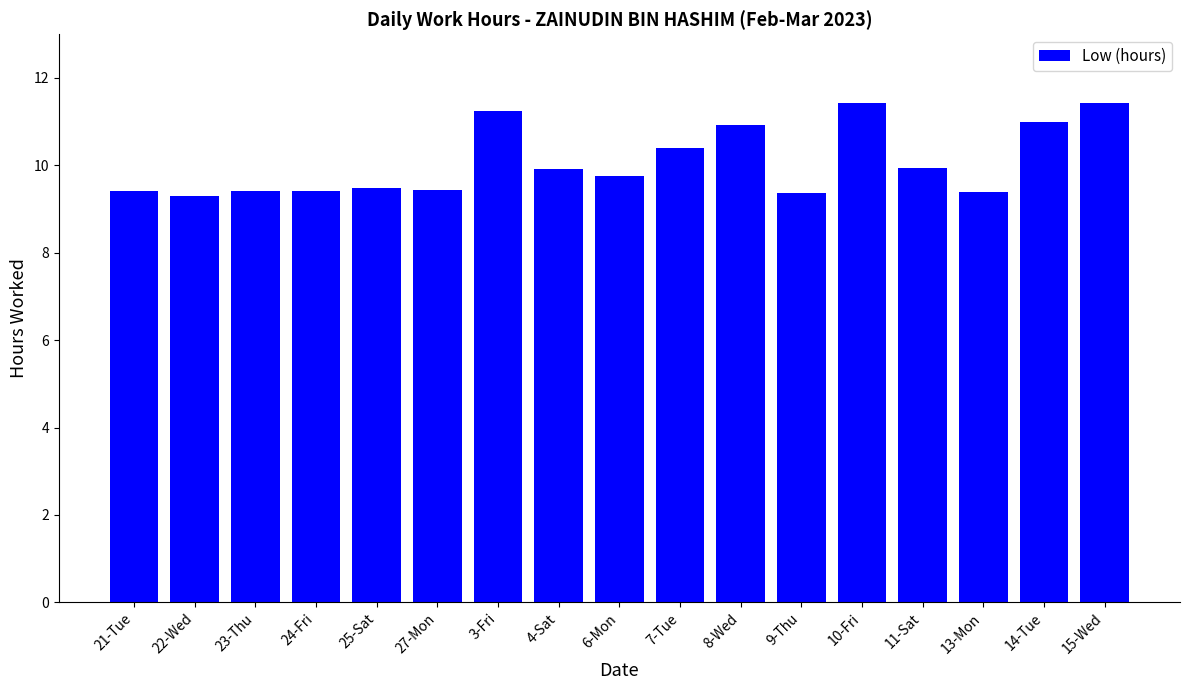

Read the value at 23-Thu.

9.4